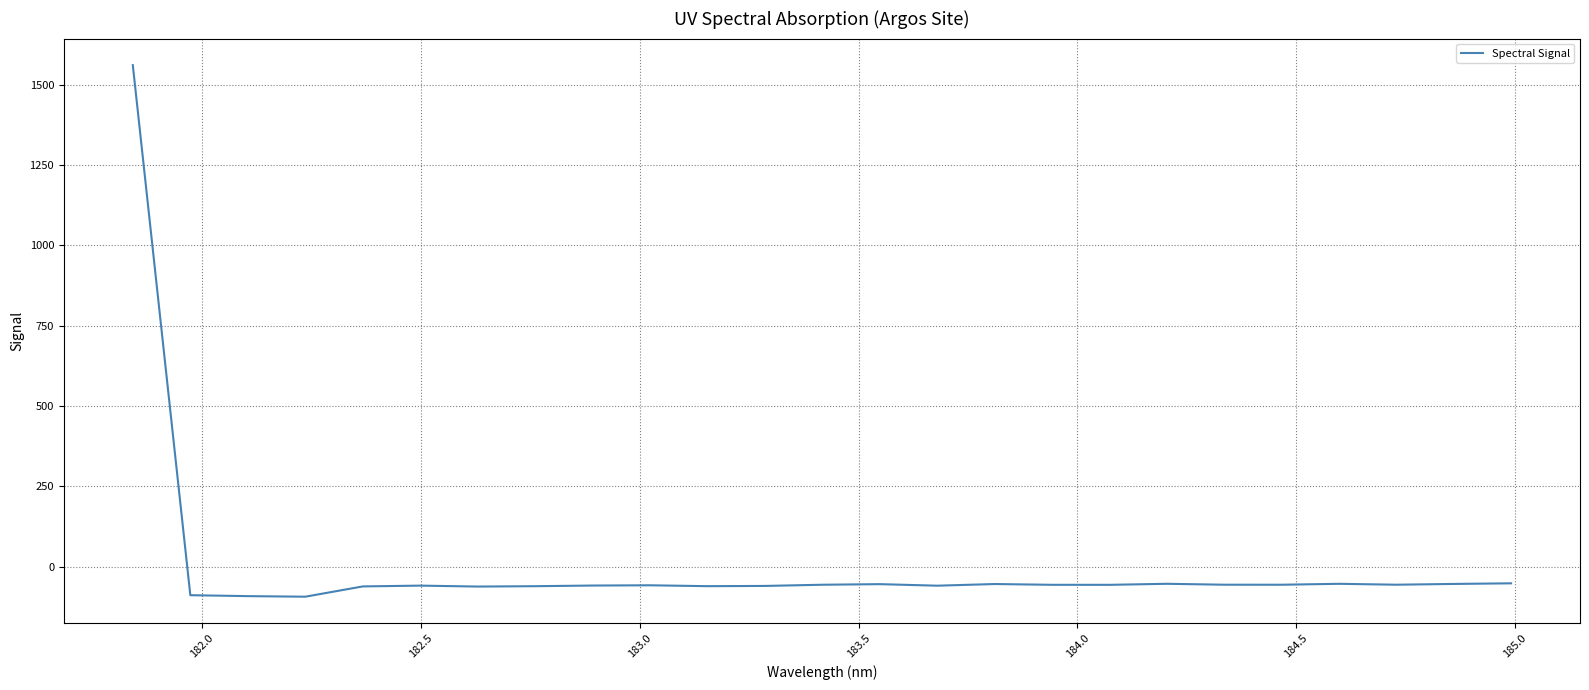

What is the smallest value displayed?

-93.5